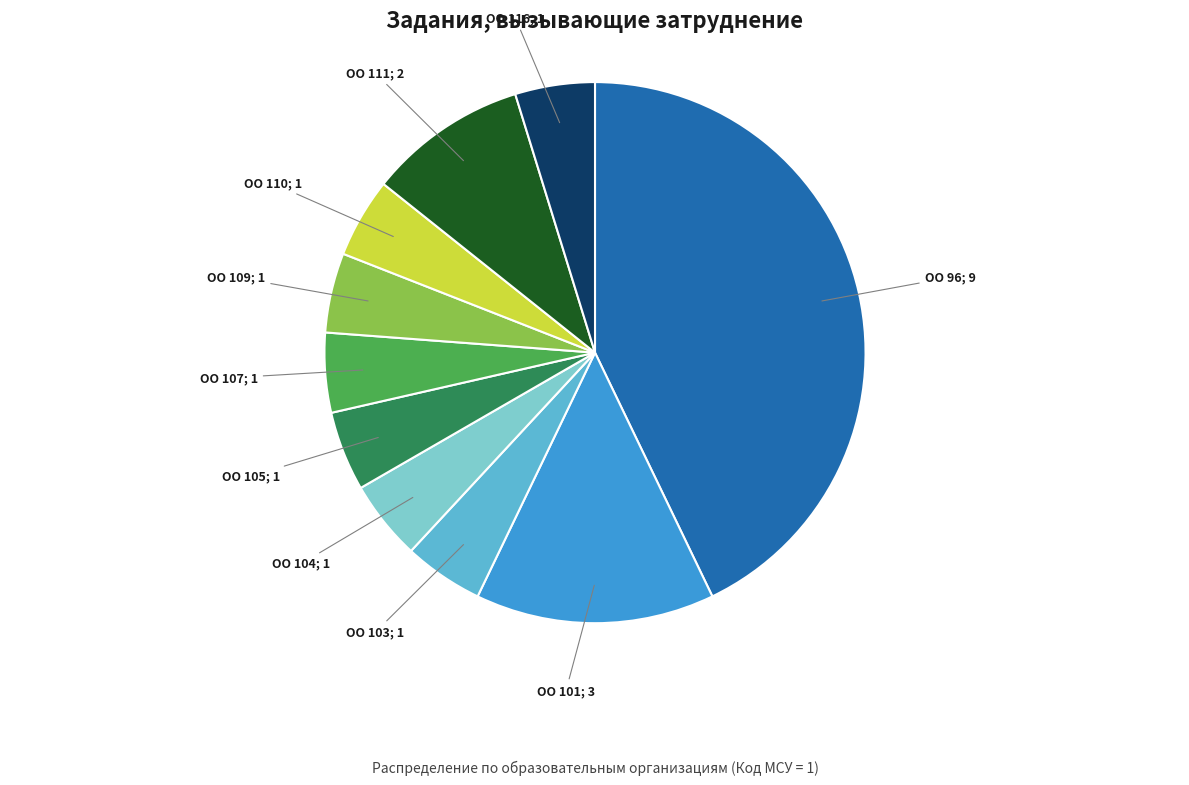

Is there any slice that represents more than half of the pie?

No